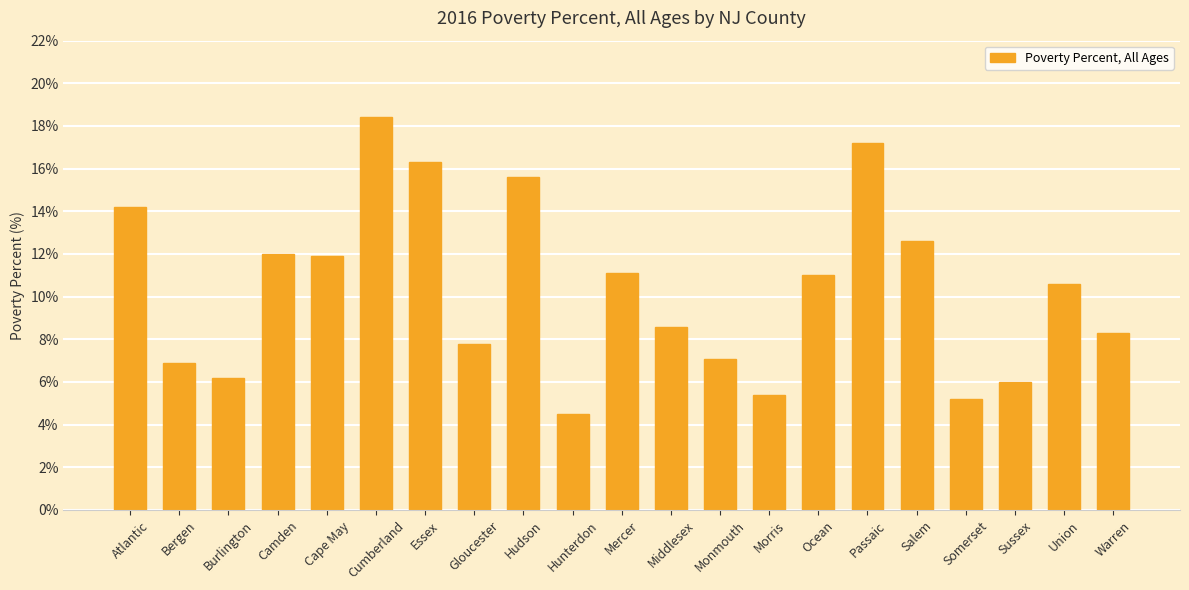

What is the sum of all values?

216.9